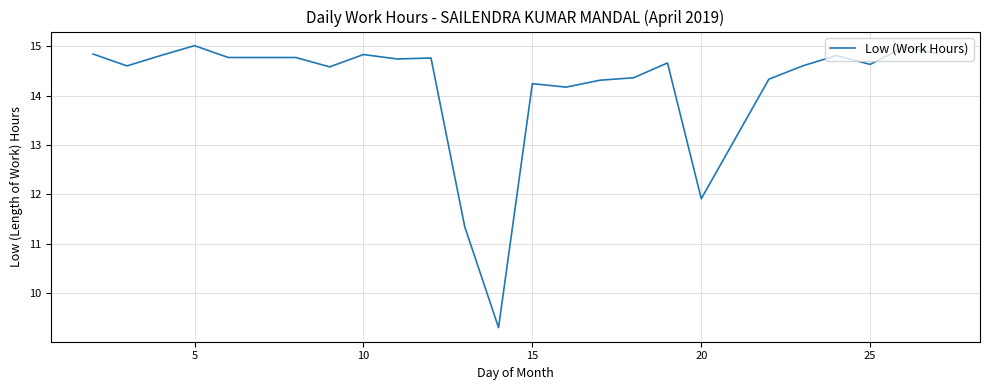

What is the difference between the maximum and minimum values?

5.7